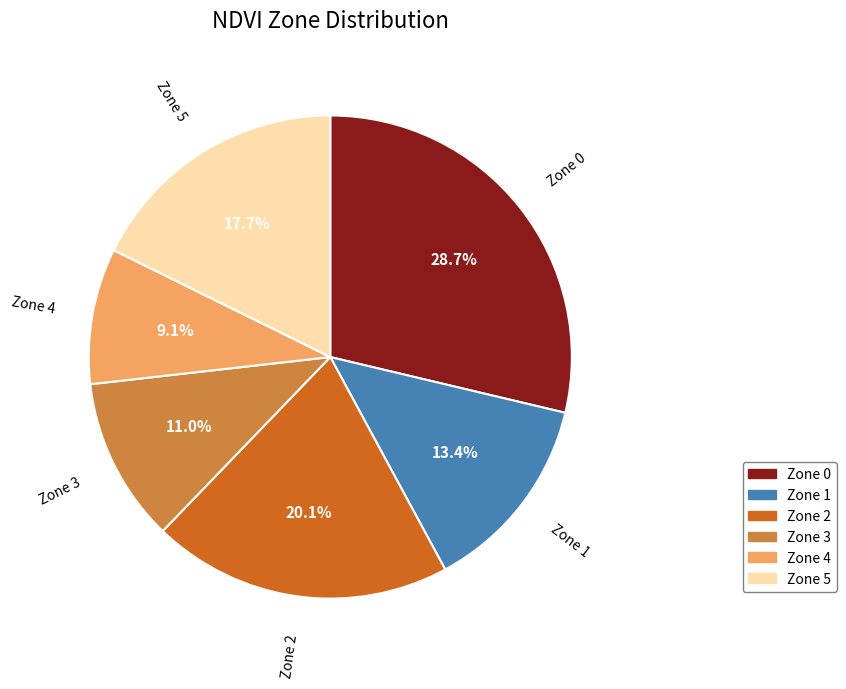

To the nearest percent, what percentage of the pie is Zone 2?

20%